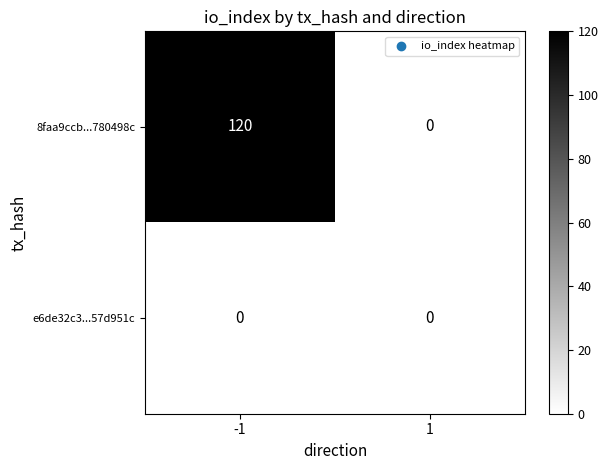

How many data points does each series have?

2